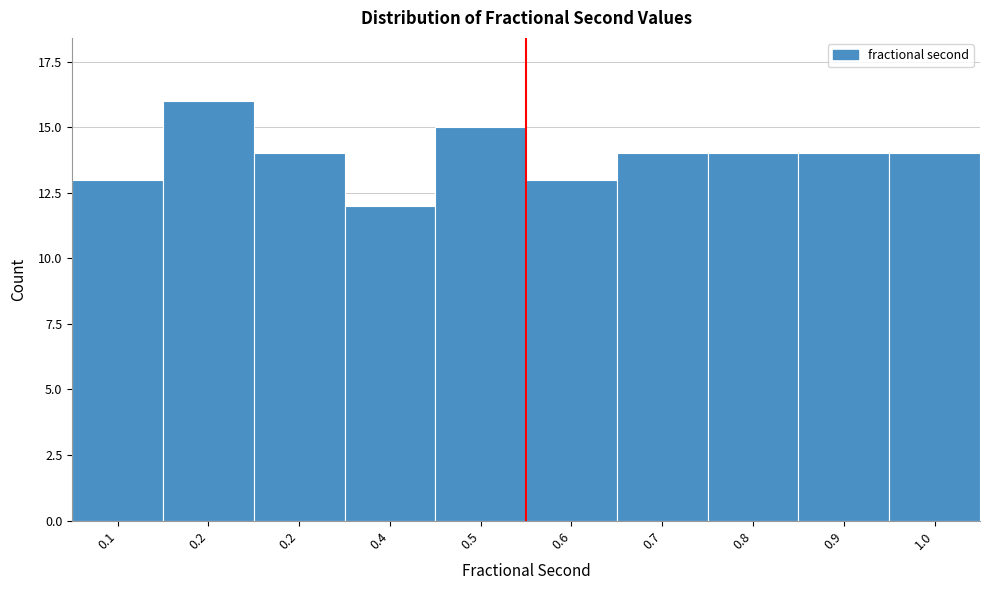

How many distinct data groups are displayed?

1